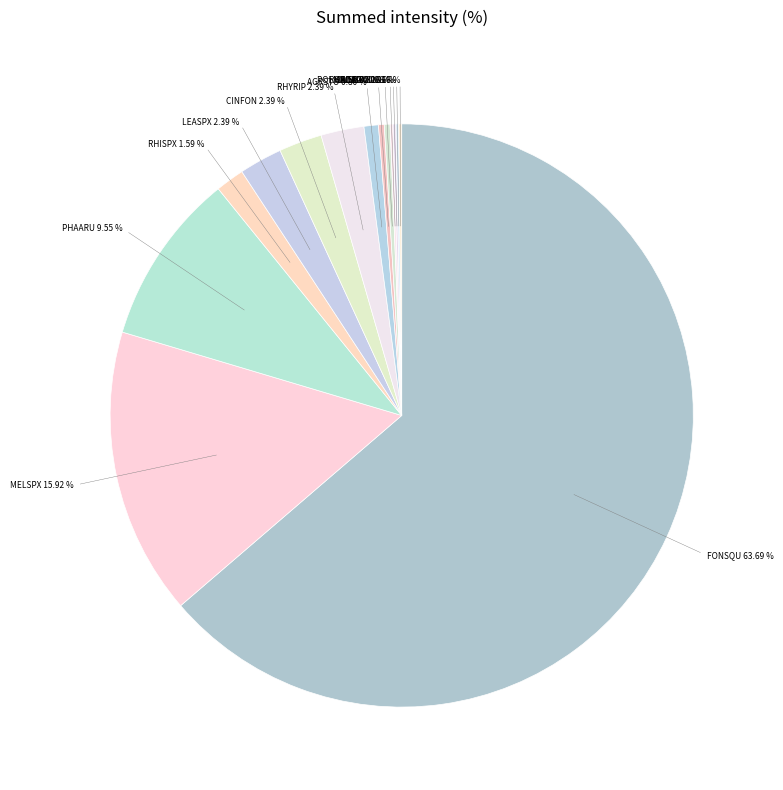

Is FONSQU the majority of the pie?

Yes